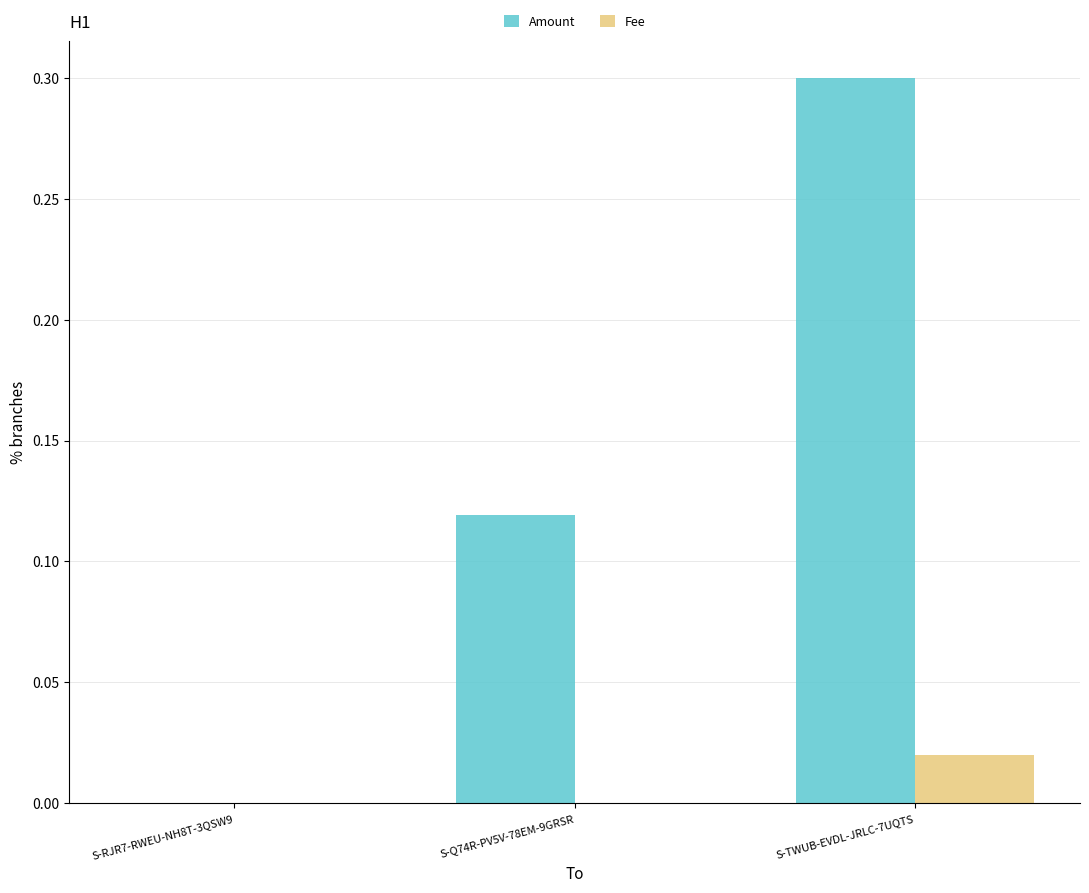

Which series has the largest total across all categories?

Amount